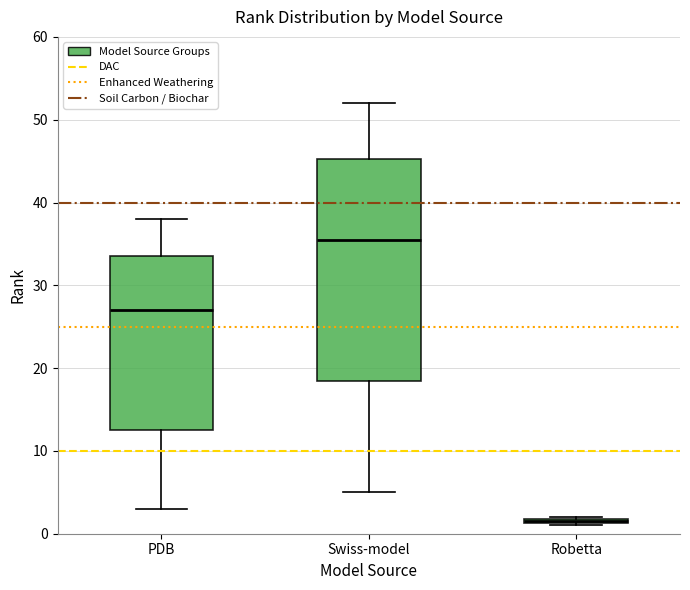

Which box has the highest median line?

Swiss-model